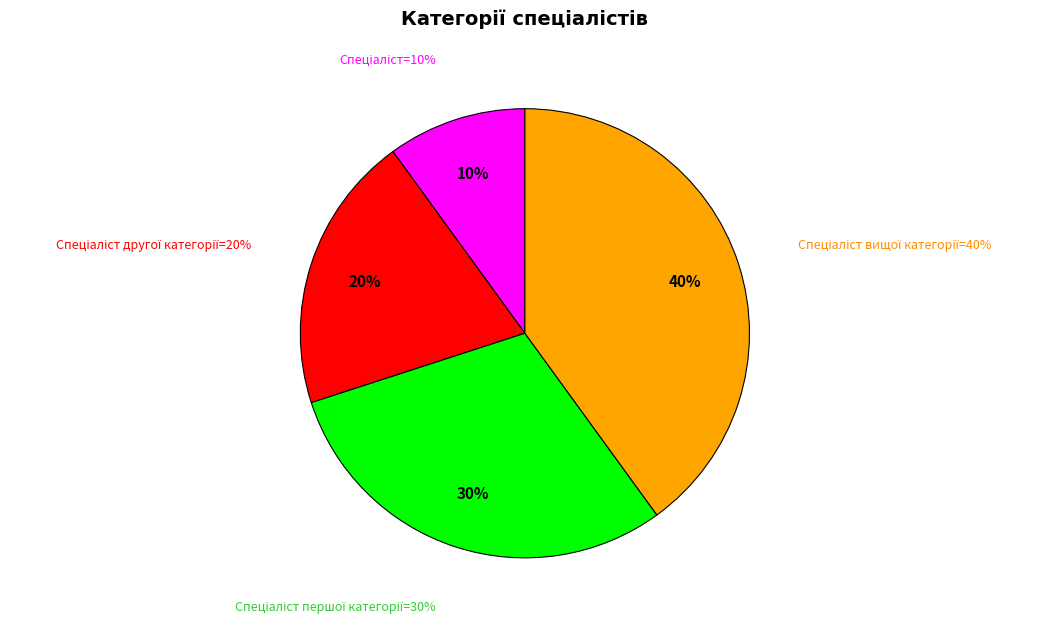

Count the number of slices in the pie.

4